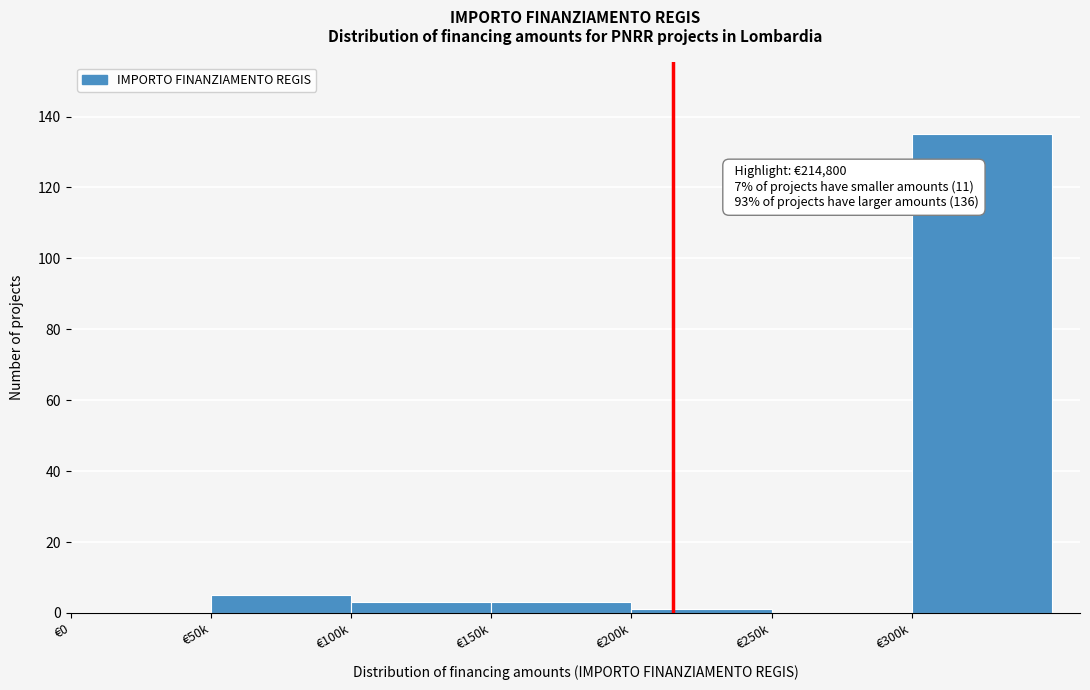

Reading right to left, list all the values displayed in this chart.

€300k=135	€250k=0	€200k=1	€150k=3	€100k=3	€50k=5	€0=0